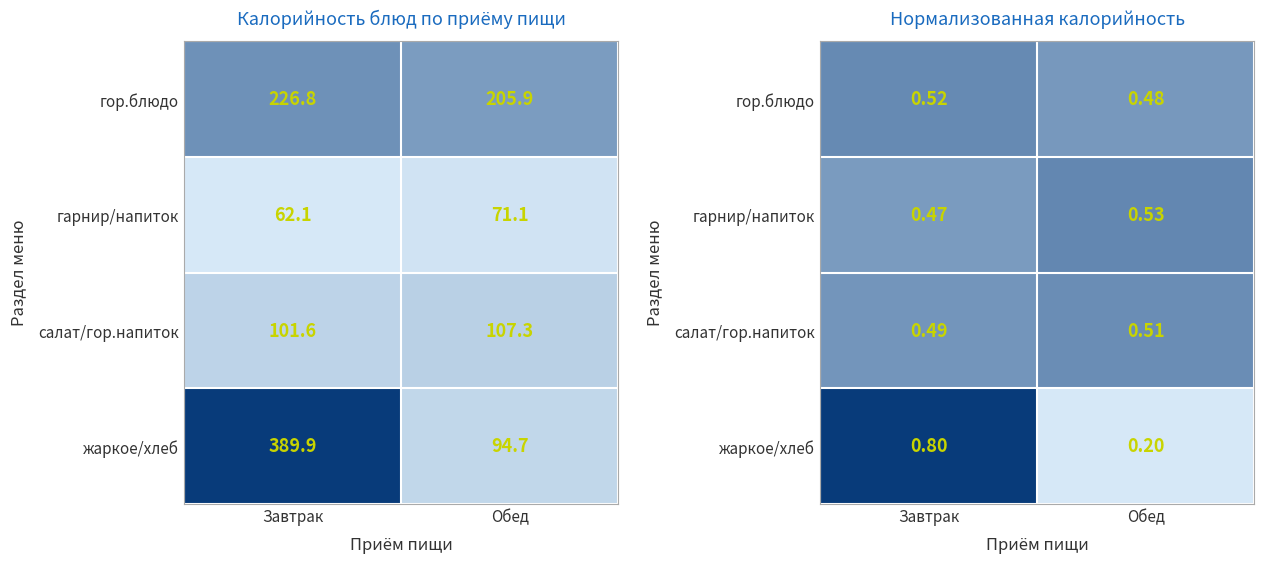

What is the total value across all series at Обед?

1.7